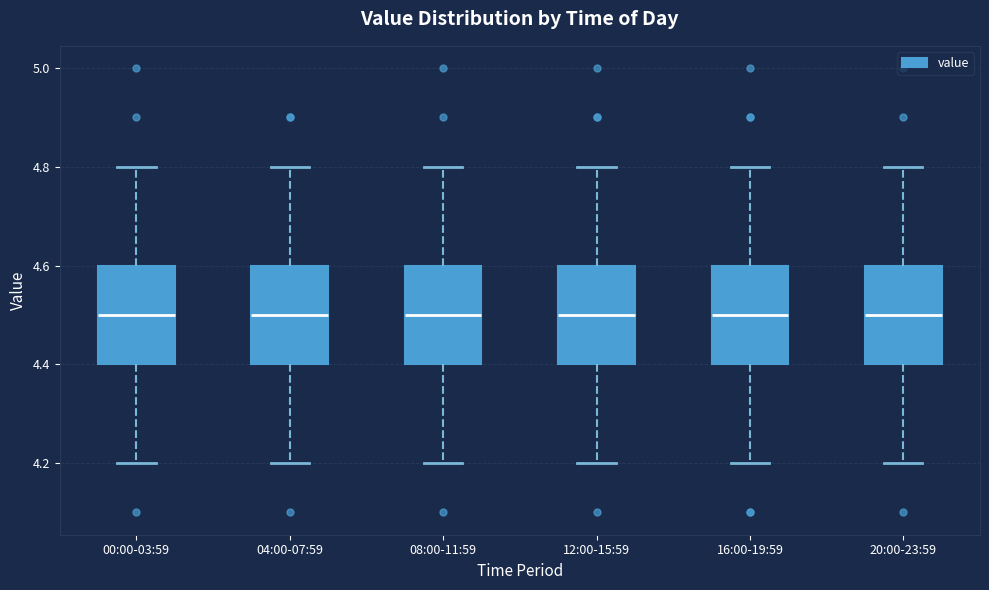

Reading left to right, read every box against the y-axis: the position of its median line, the range the box covers, and the ends of its whiskers. The values are not printed on the chart, so give them approximately, as read against the axis.

00:00-03:59: median 4.5, box 4.4 to 4.6, whiskers 4.2 to 4.8
04:00-07:59: median 4.5, box 4.4 to 4.6, whiskers 4.2 to 4.8
08:00-11:59: median 4.5, box 4.4 to 4.6, whiskers 4.2 to 4.8
12:00-15:59: median 4.5, box 4.4 to 4.6, whiskers 4.2 to 4.8
16:00-19:59: median 4.5, box 4.4 to 4.6, whiskers 4.2 to 4.8
20:00-23:59: median 4.5, box 4.4 to 4.6, whiskers 4.2 to 4.8